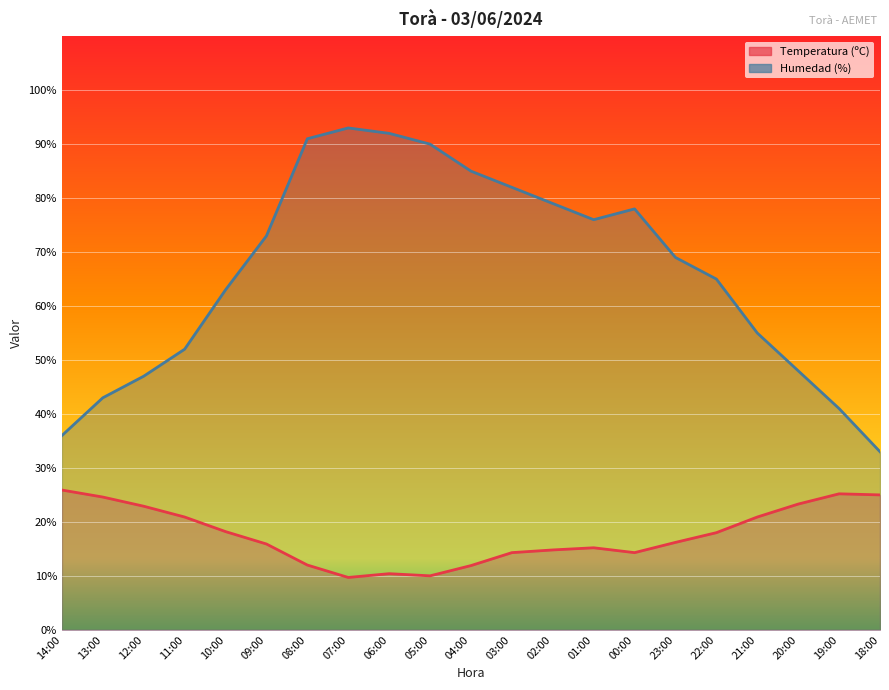

What is the label of the 8th point from the left?

07:00